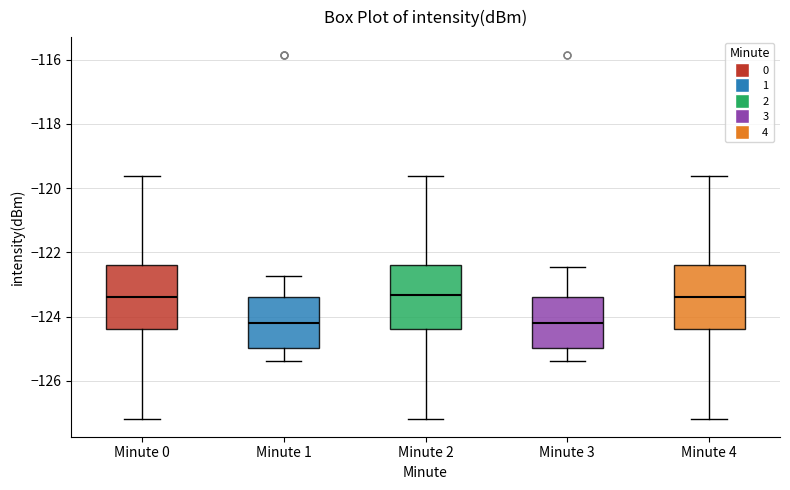

Where is the upper edge of the box for Minute 0 on the y-axis? The values are not printed on the chart, so give them approximately, as read against the axis.

-122.4